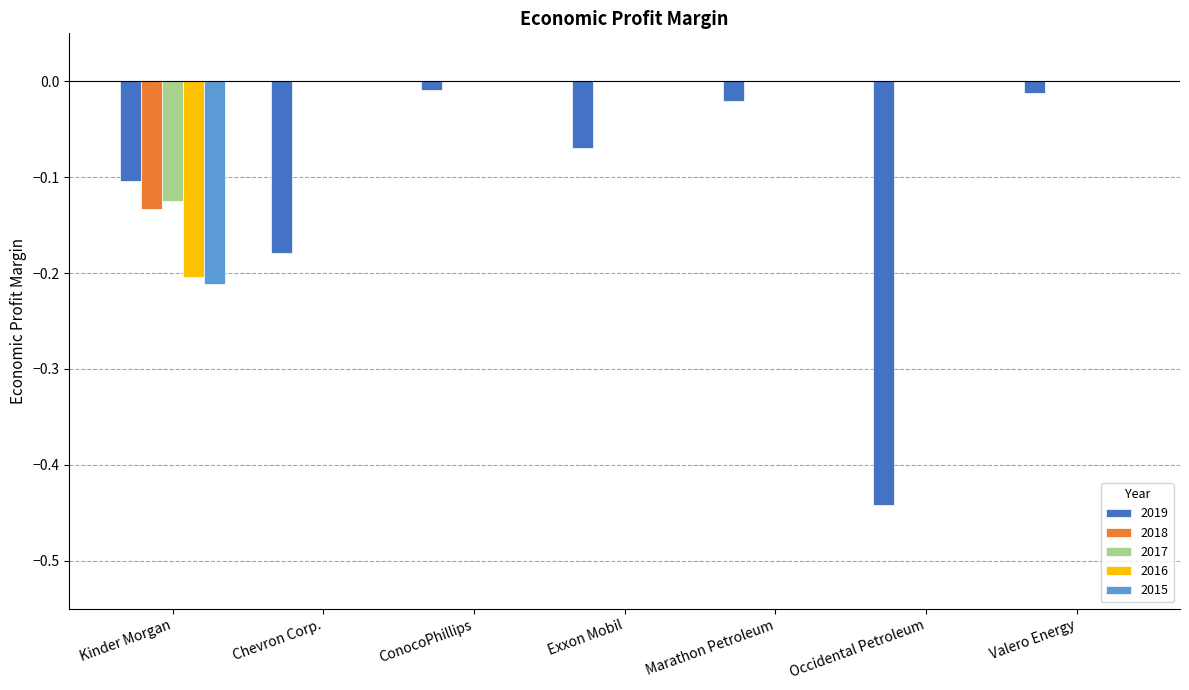

The 2016 series shows -0.3 at Kinder Morgan. True or false?

False